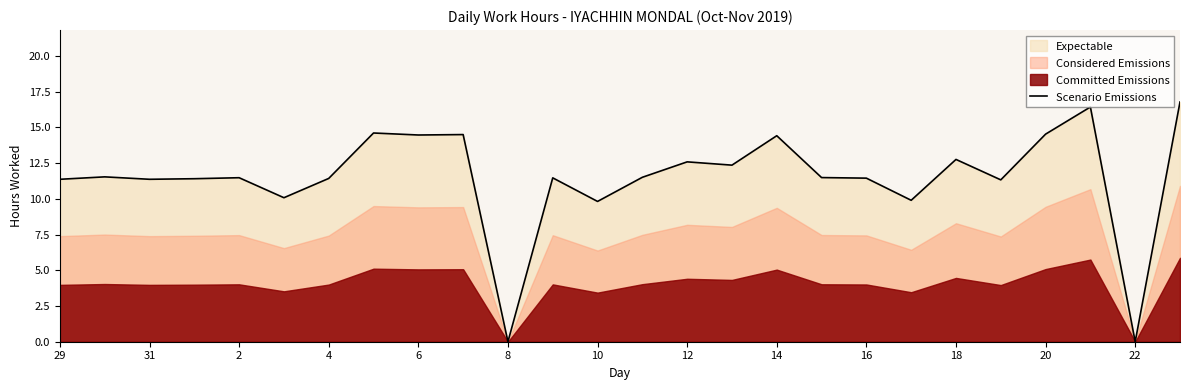

True or false: the data shows 16.4 at 23.

True